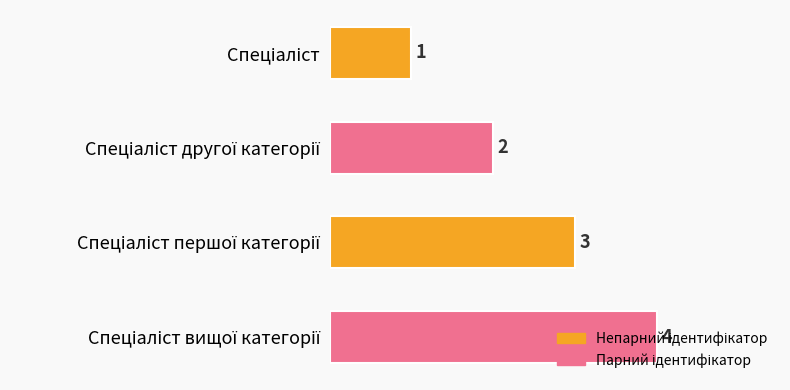

What is the difference between the maximum and minimum values?

3